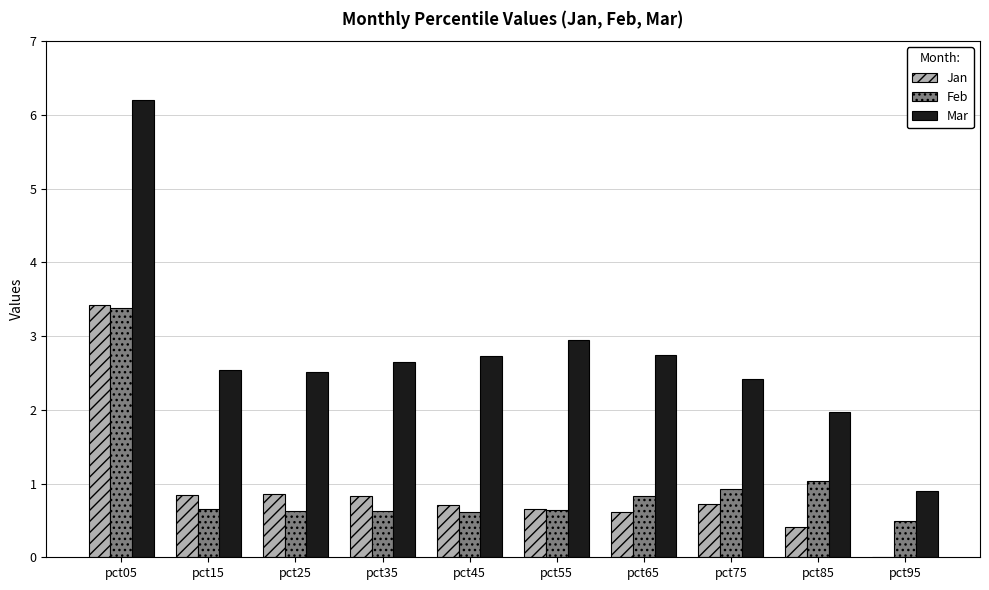

What is the sum of the Jan values at pct55 and pct65?

1.3